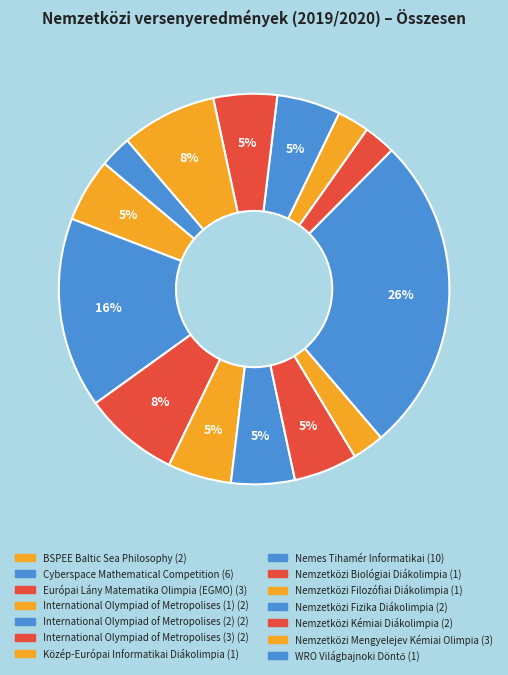

How many slices are in this pie chart?

14